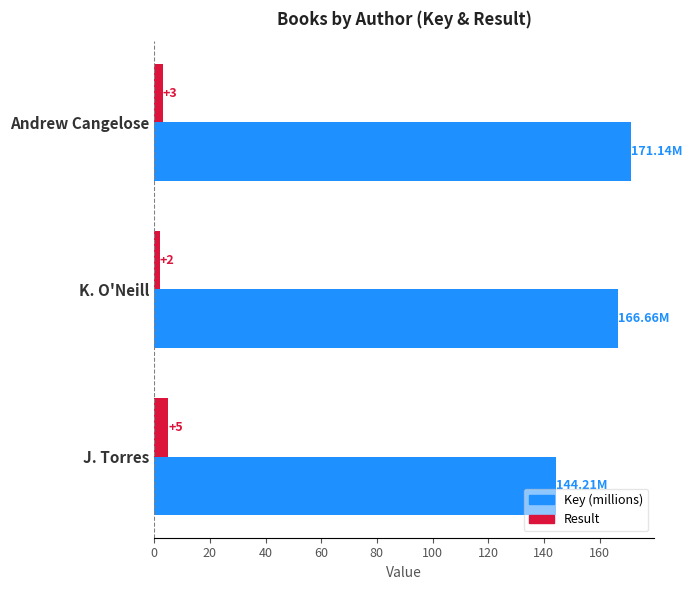

At which label does Key (millions) reach its minimum?

J. Torres